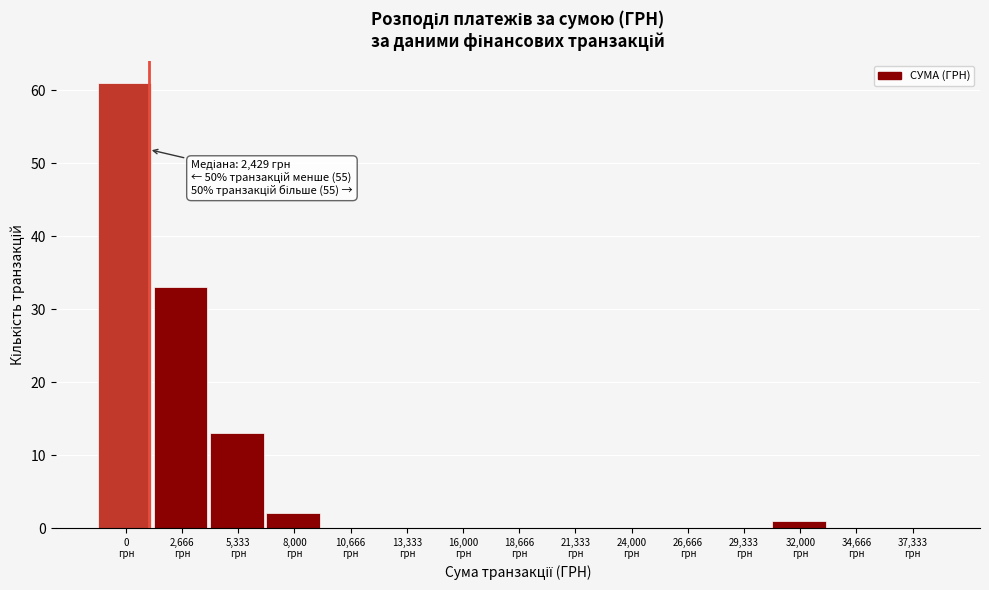

What is the sum of all values?

110